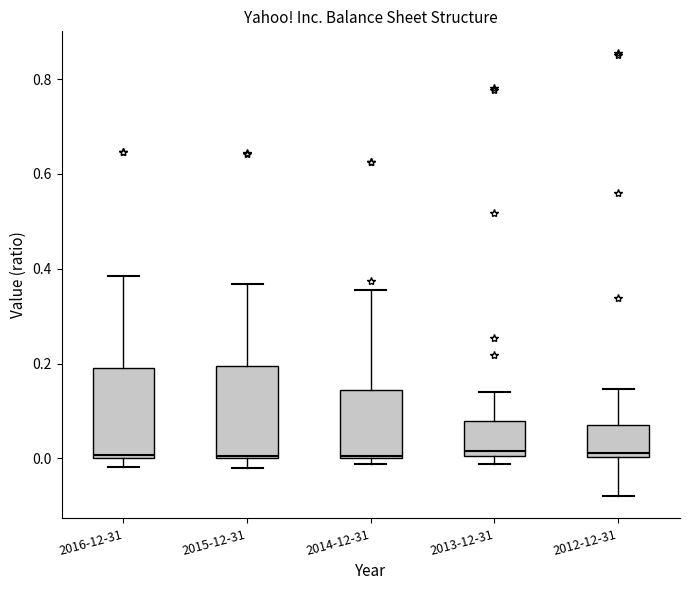

Reading left to right, transcribe this box plot: for each box, give where its median line is, the range the box spans, and where its two whiskers end, as read against the y-axis. The values are not printed on the chart, so give them approximately, as read against the axis.

2016-12-31: median 0.00 (just above the box's lower edge), box 0.00 to 0.18, whiskers -0.02 to 0.38
2015-12-31: median 0.00, box 0.00 to 0.20, whiskers -0.02 to 0.36
2014-12-31: median 0.00, box 0.00 to 0.14, whiskers -0.02 to 0.36
2013-12-31: median 0.02, box 0.00 to 0.08, whiskers -0.02 to 0.14
2012-12-31: median 0.02, box 0.00 to 0.08, whiskers -0.08 to 0.14